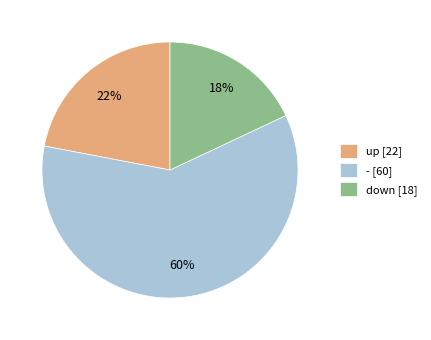

Is it true that up [22] is 22% of the pie?

True